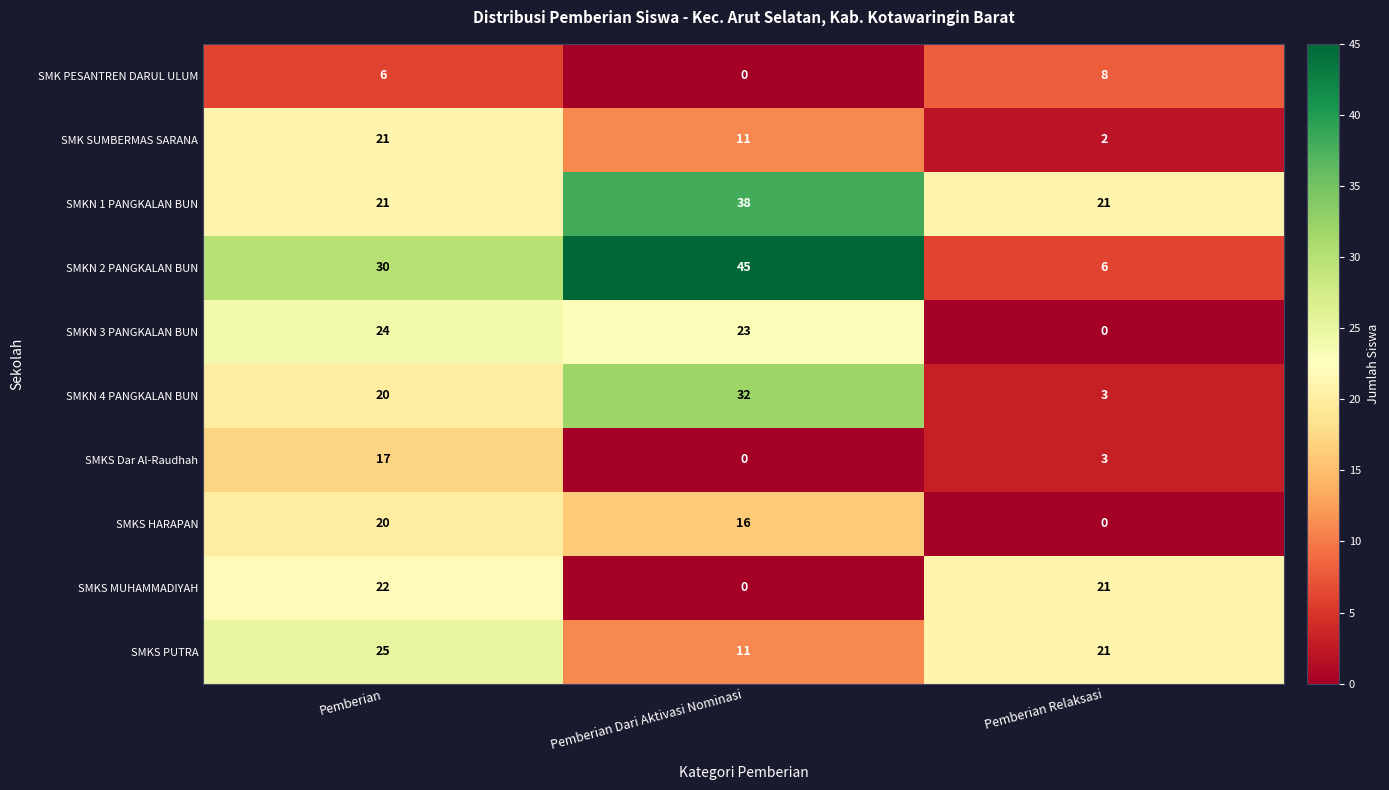

Is it true that SMKN 1 PANGKALAN BUN equals 21 at Pemberian Relaksasi?

True